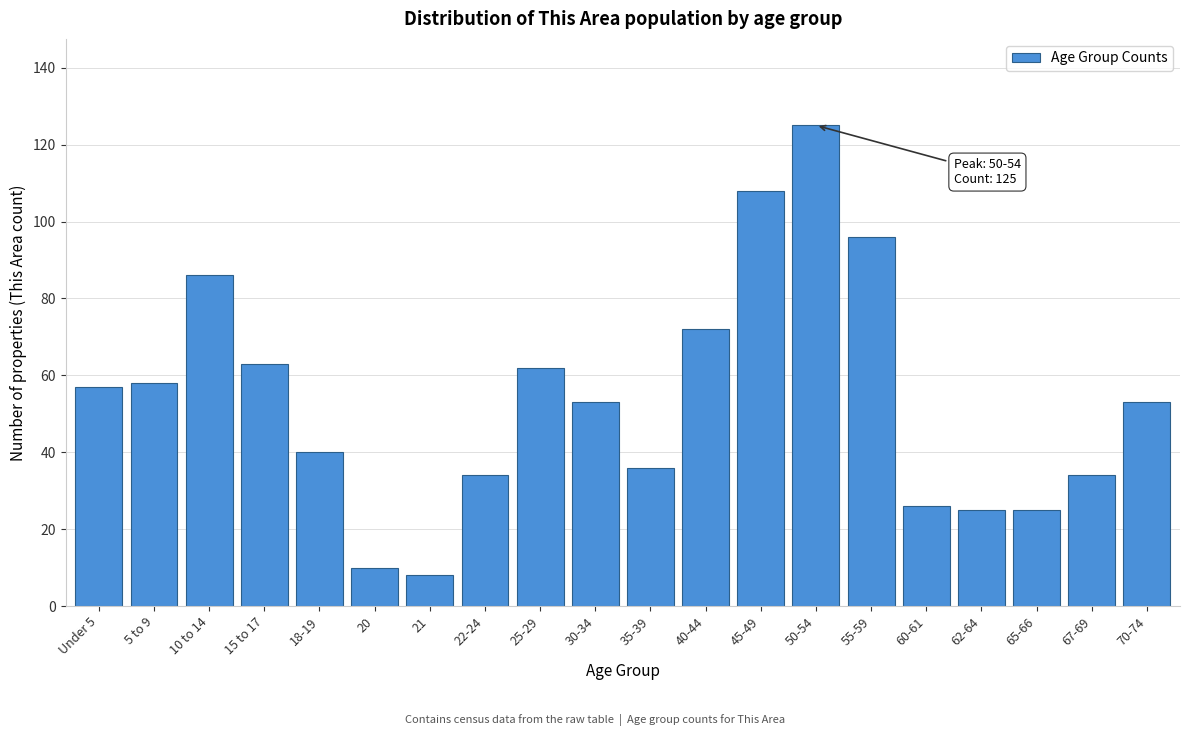

Reading left to right, what are all the values shown in this chart?

57	58	86	63	40	10	8	34	62	53	36	72	108	125	96	26	25	25	34	53